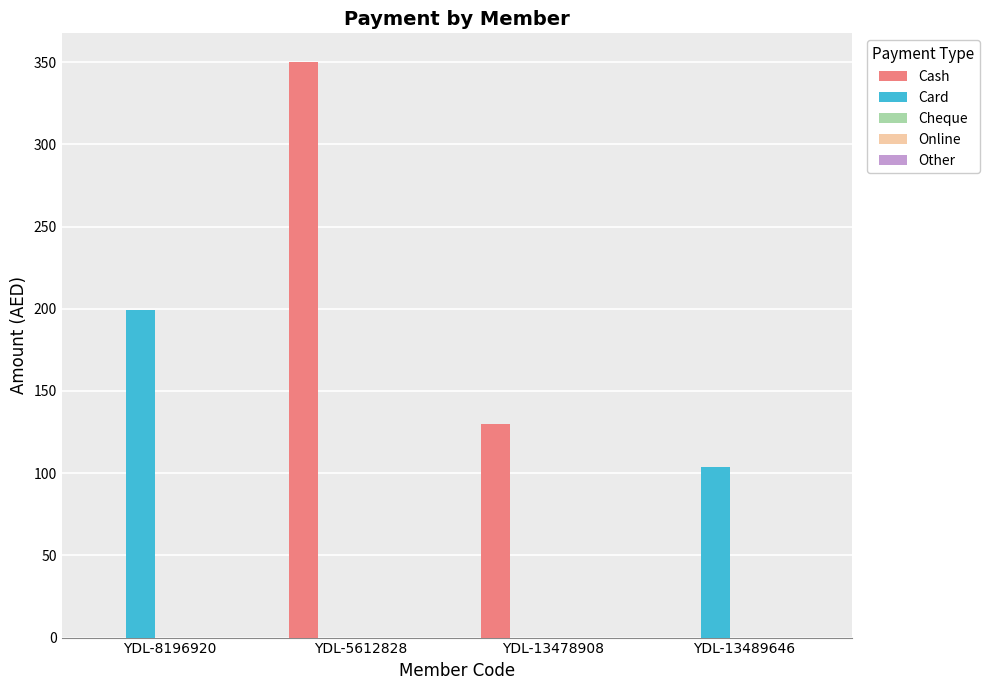

How many categories are shown in the chart?

4